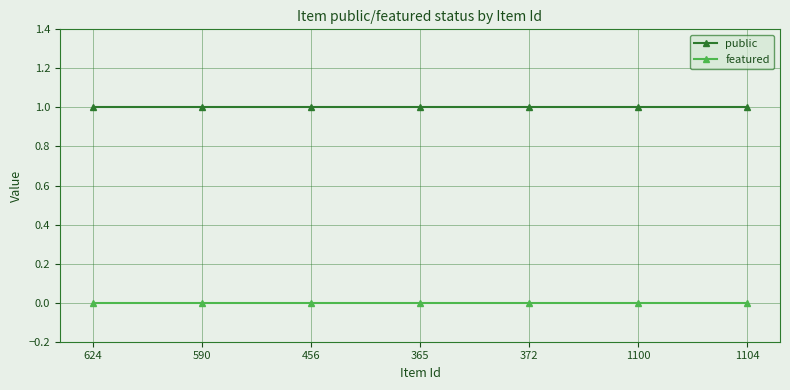

Reading right to left, what are all the values shown in this chart?

public: 1104=1	1100=1	372=1	365=1	456=1	590=1	624=1
featured: 1104=0	1100=0	372=0	365=0	456=0	590=0	624=0